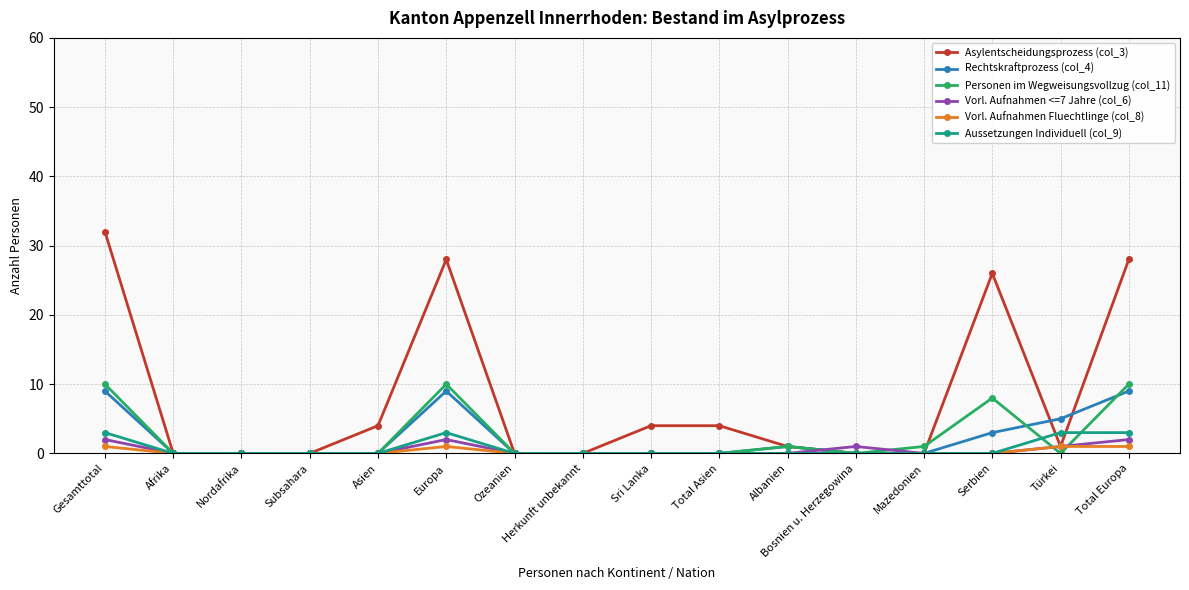

Which series has the largest total across all categories?

Asylentscheidungsprozess (col_3)